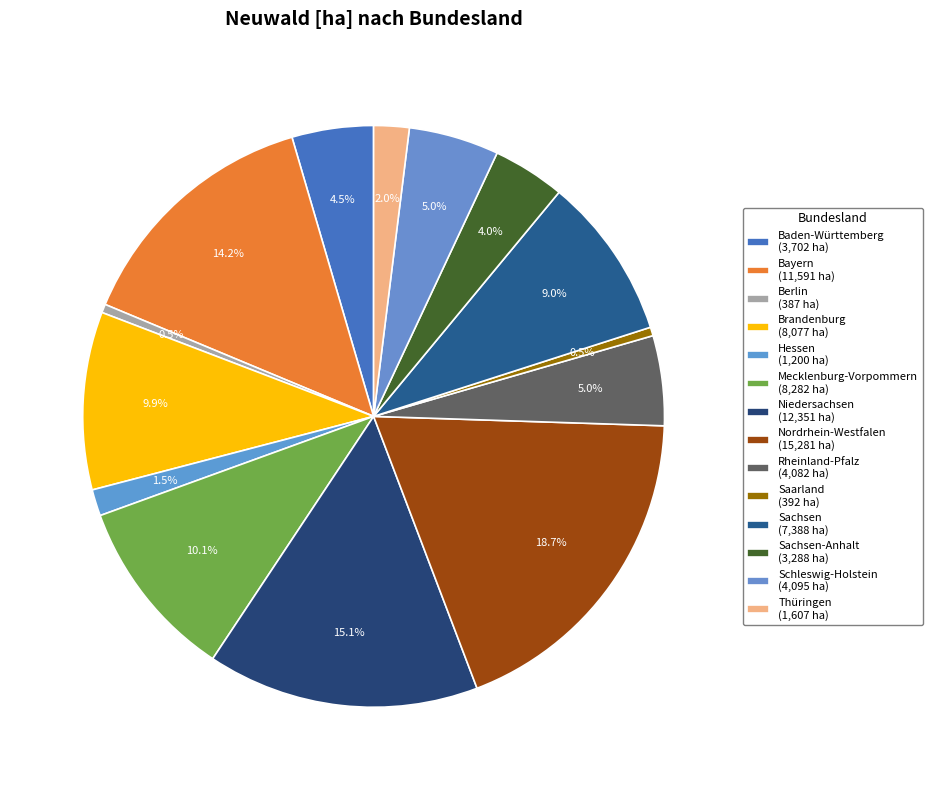

How many slices are in this pie chart?

14